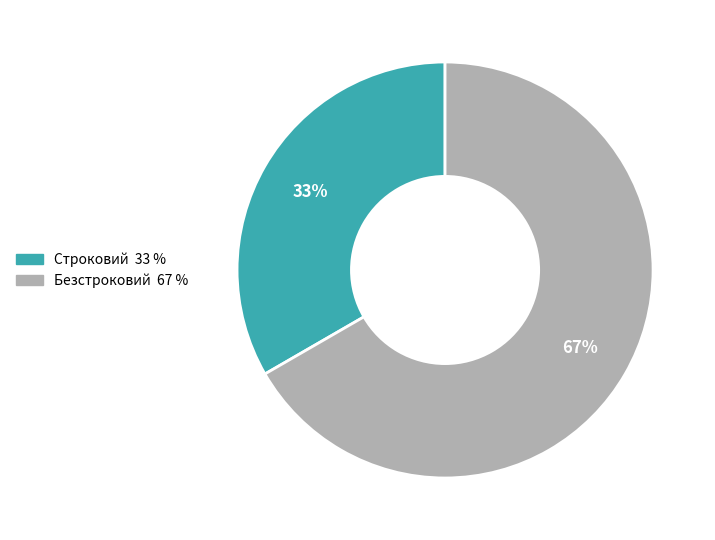

How many slices are in this pie chart?

2